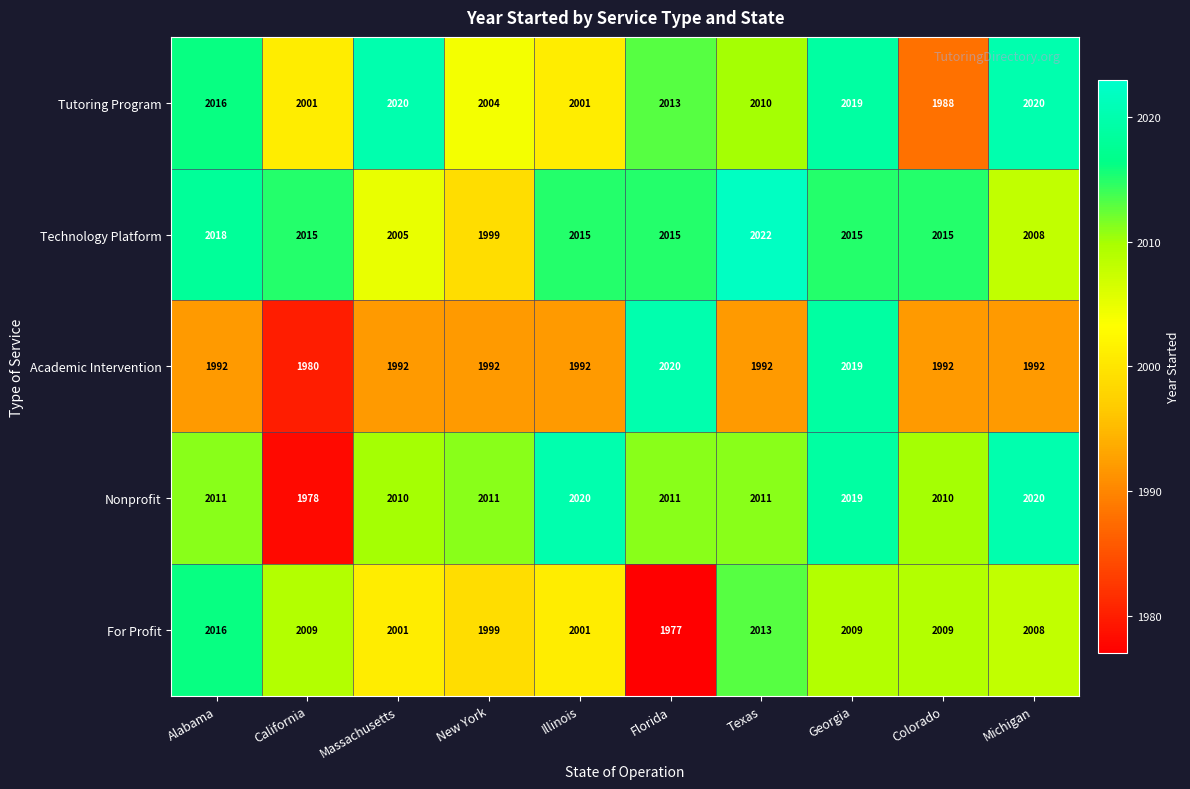

At Colorado, list the series in order from largest to smallest.

Technology Platform, Nonprofit, For Profit, Academic Intervention, Tutoring Program